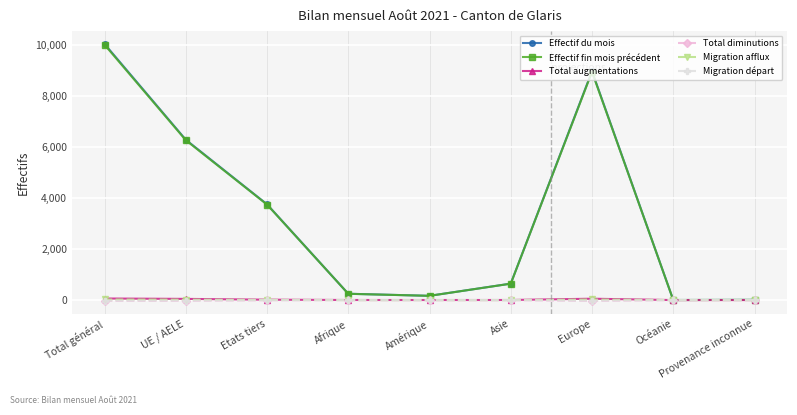

What are all the series names shown in the legend?

Effectif du mois, Effectif fin mois précédent, Total augmentations, Total diminutions, Migration afflux, Migration départ